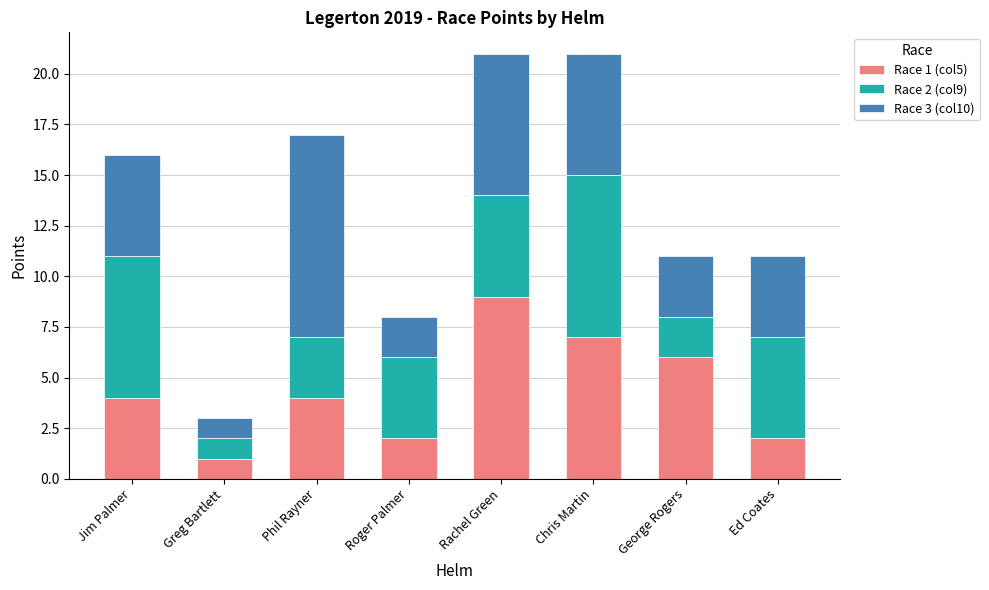

Which category has the lowest value in the Race 1 (col5) series?

Greg Bartlett